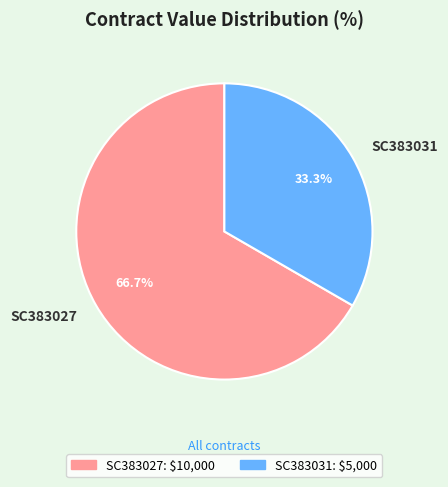

Is there any slice that represents more than half of the pie?

Yes